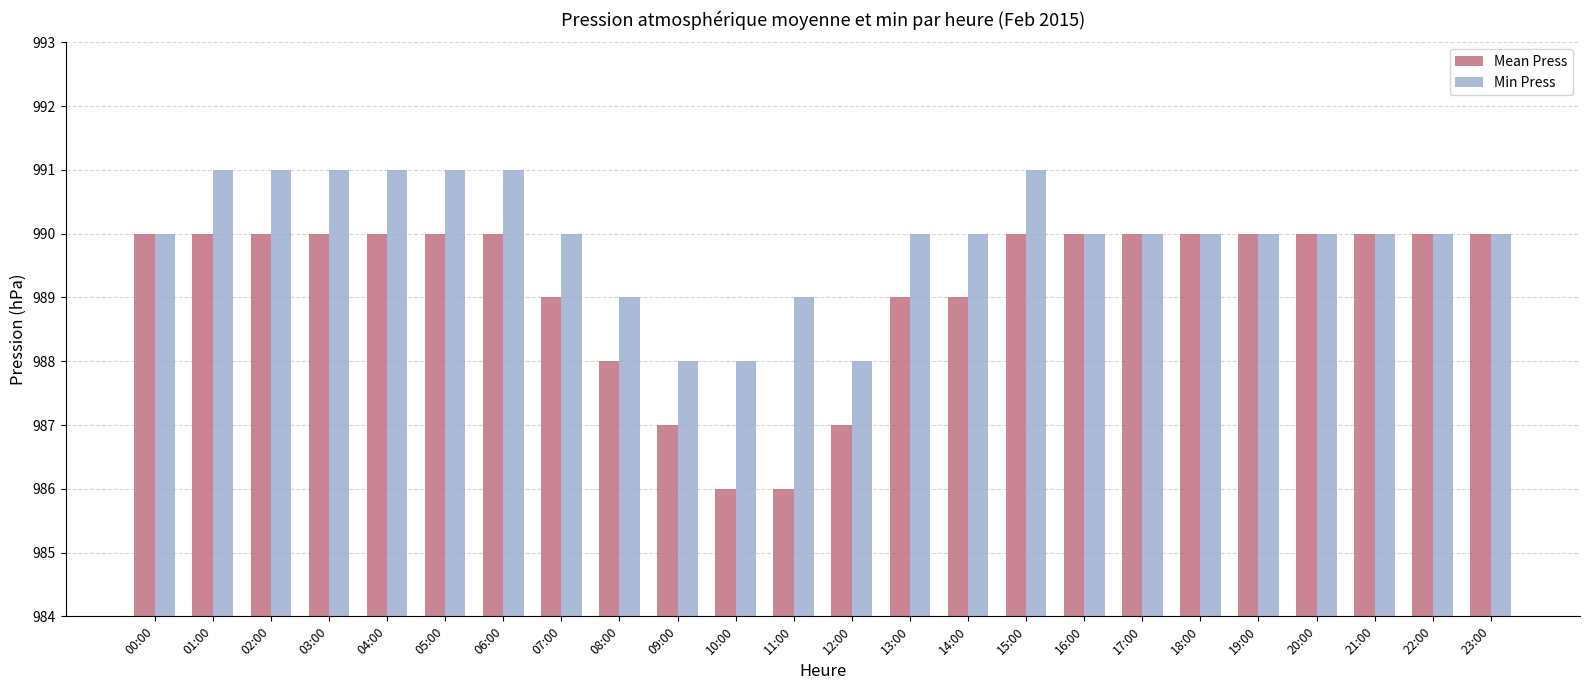

Which series has the largest range (max minus min)?

Mean Press